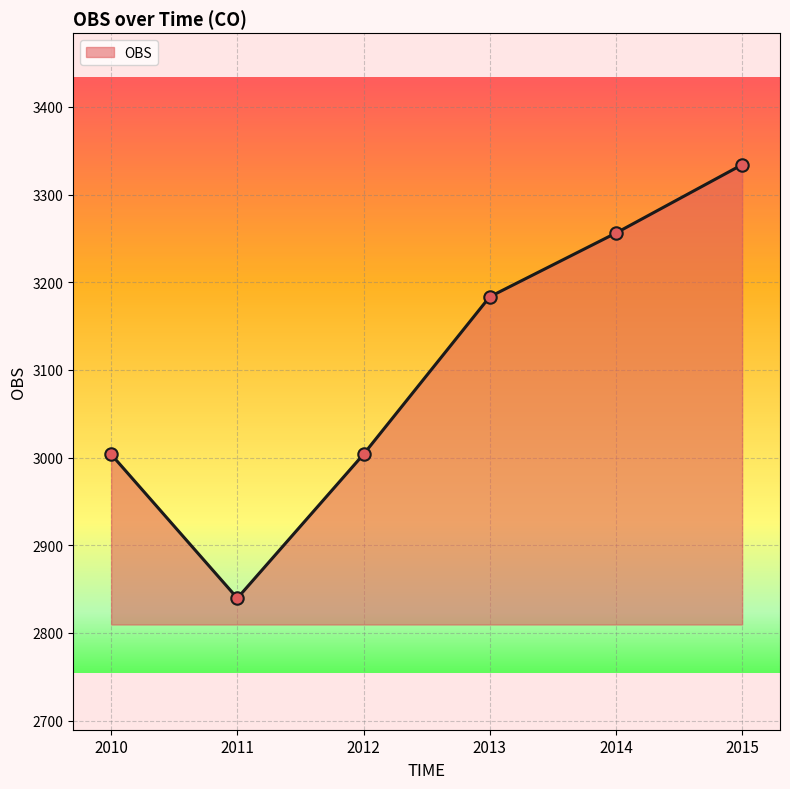

Between 2014 and 2013, which is larger?

2014